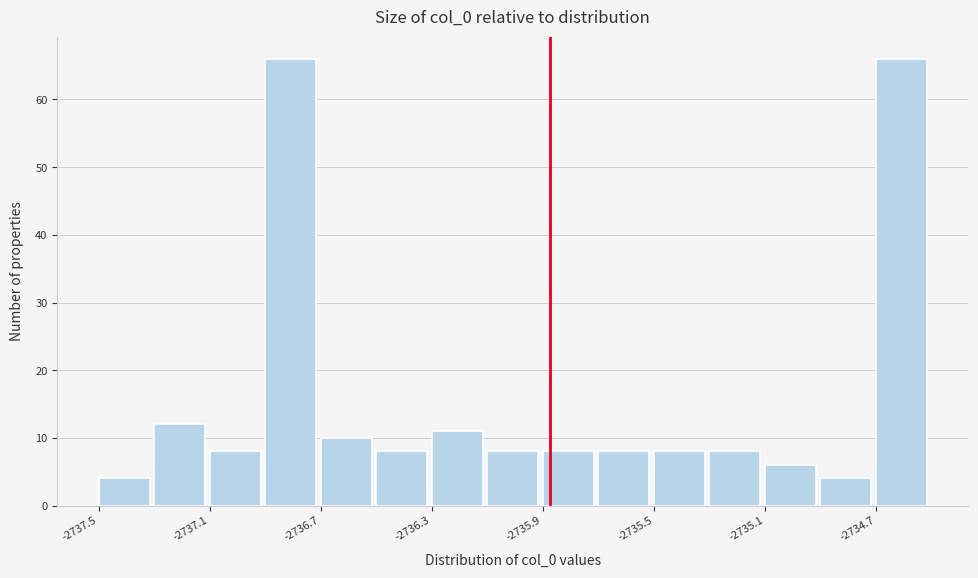

What is the height of the bar covering -2736.5 to -2736.3 on the x-axis? Neither the bar edges nor the heights are printed on the chart, so give them approximately, as read against the axes.

8